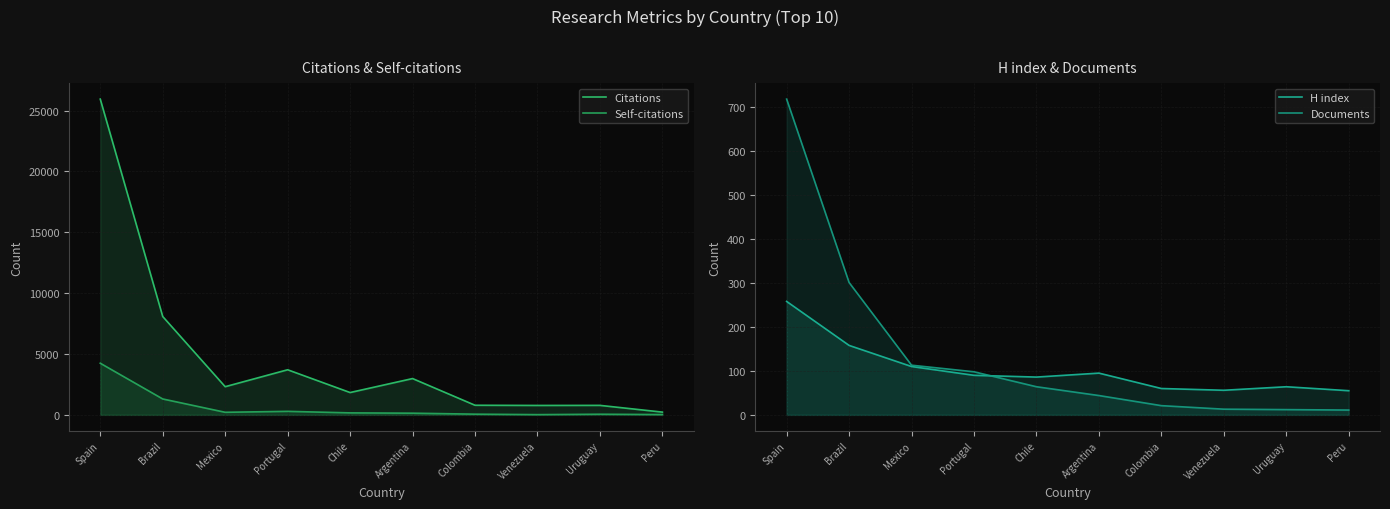

How many values in the Citations series are below 2317?

5